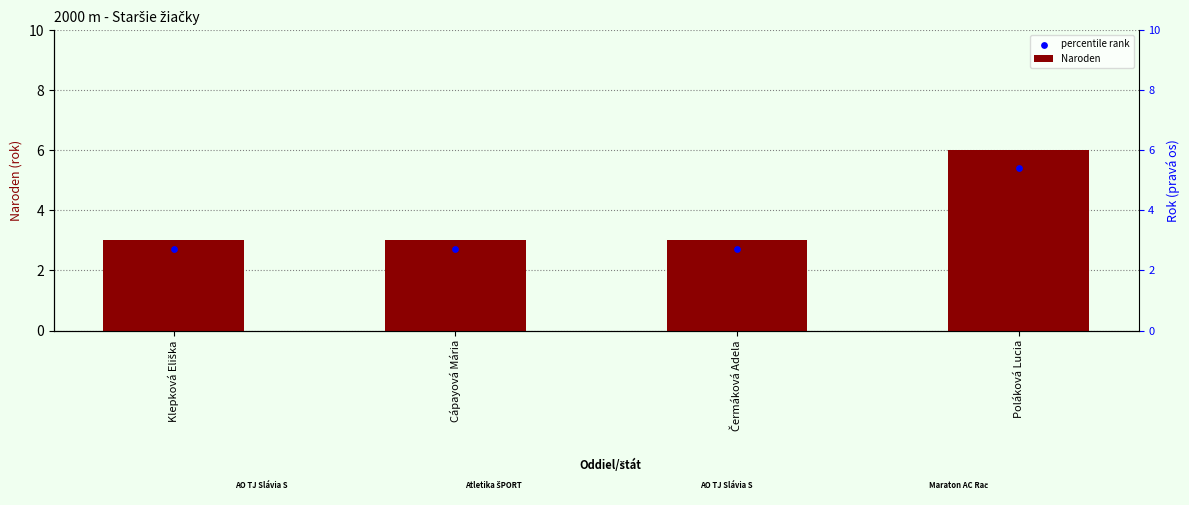

At which category is the sum across all series the highest?

Poláková Lucia